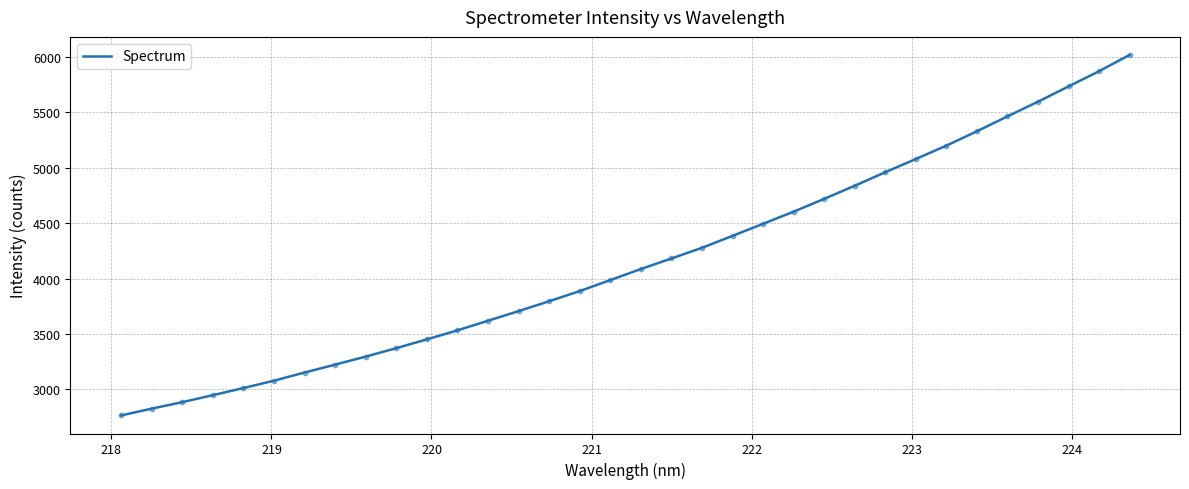

What is the greatest value displayed?

6015.7